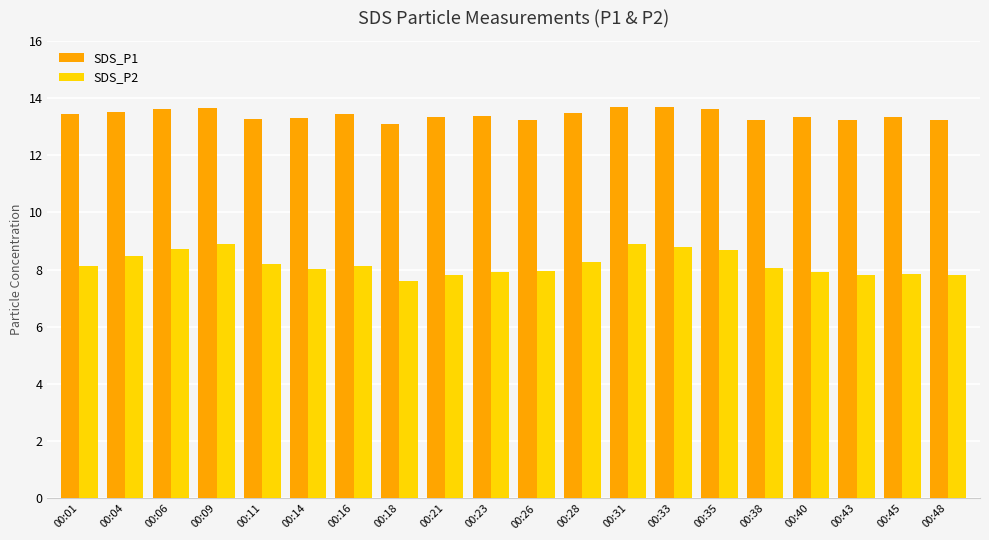

What is the highest value of the SDS_P2 series?

8.9